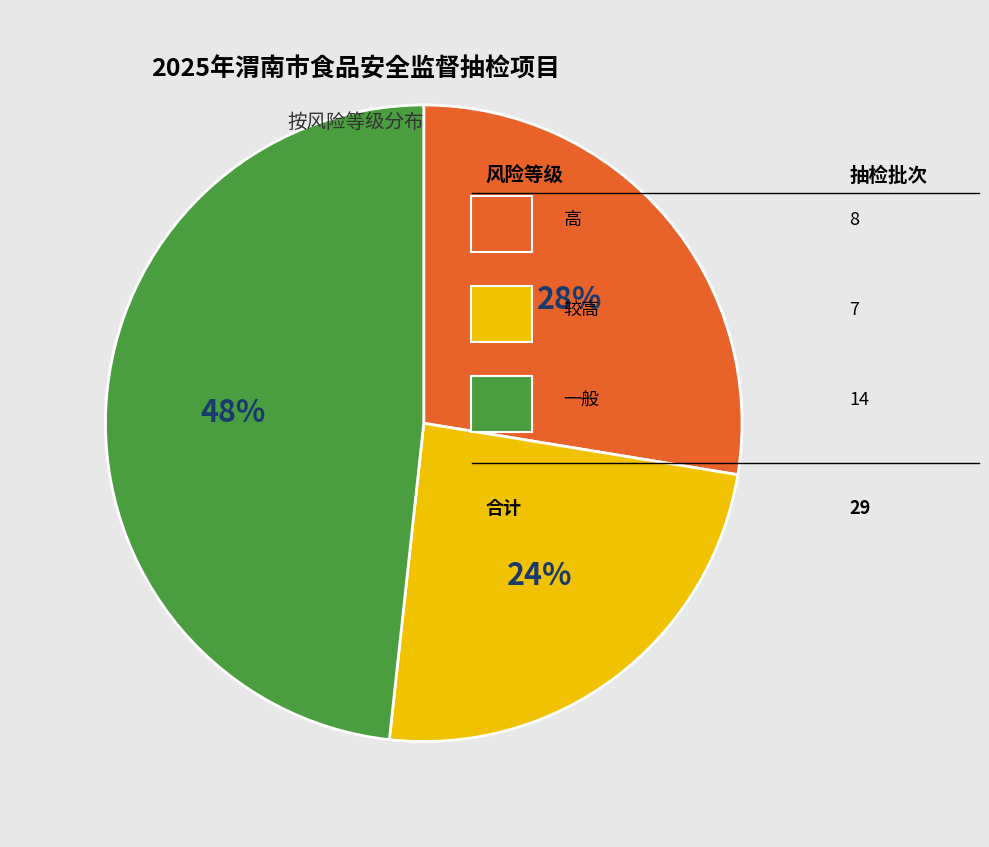

Does any single category account for the majority?

No